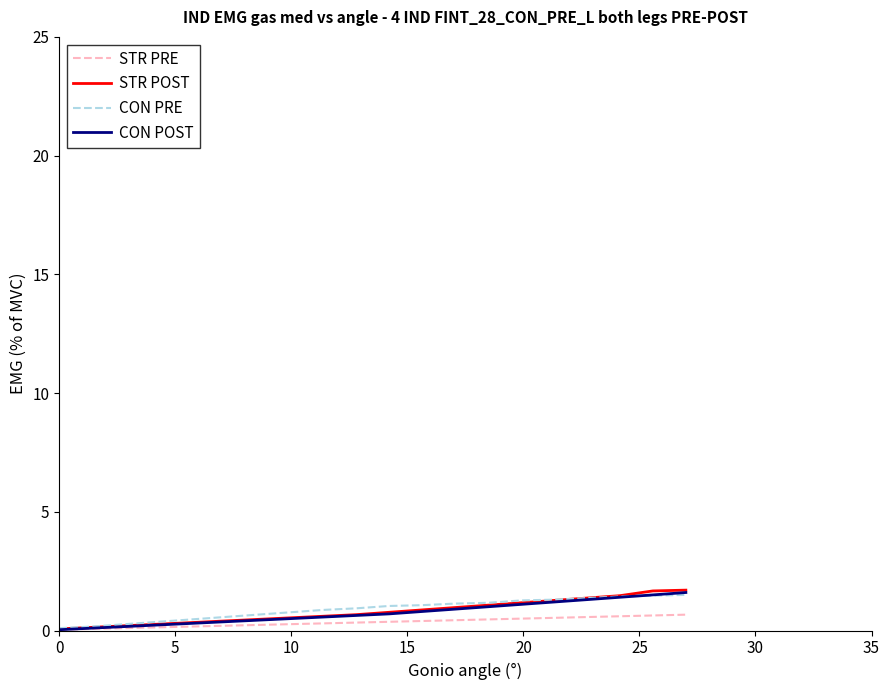

Which series has the largest range (max minus min)?

STR POST